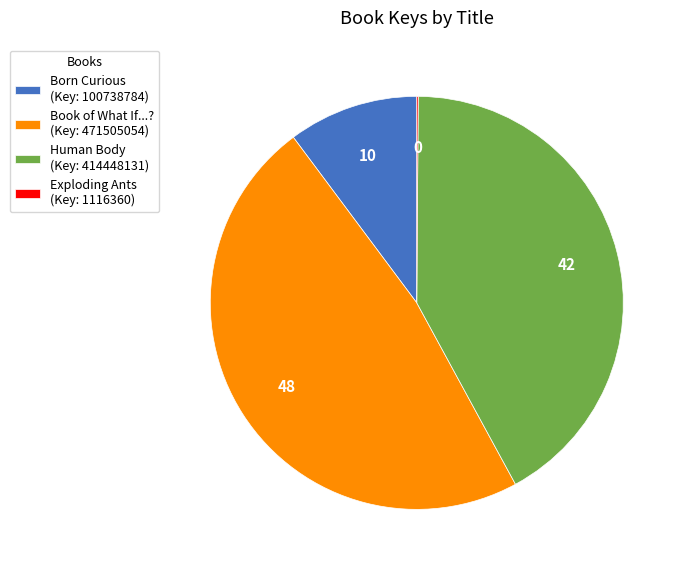

What is the ratio of the value at Book of What If...? (Key: 471505054) to the value at Human Body (Key: 414448131)?

1.1